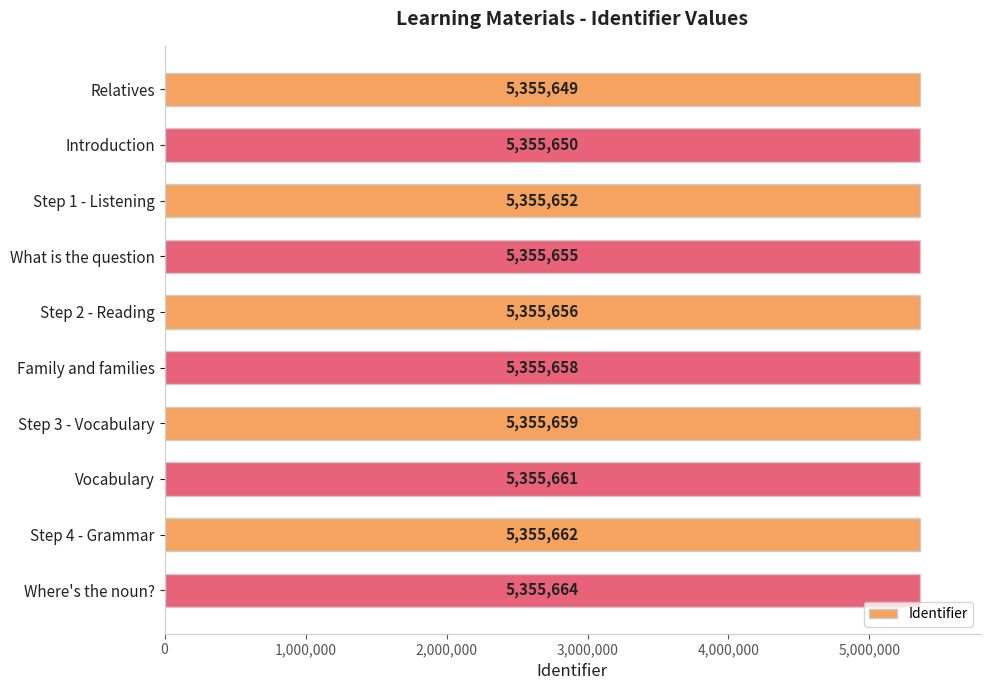

What is the label of the 9th bar from the bottom?

Introduction